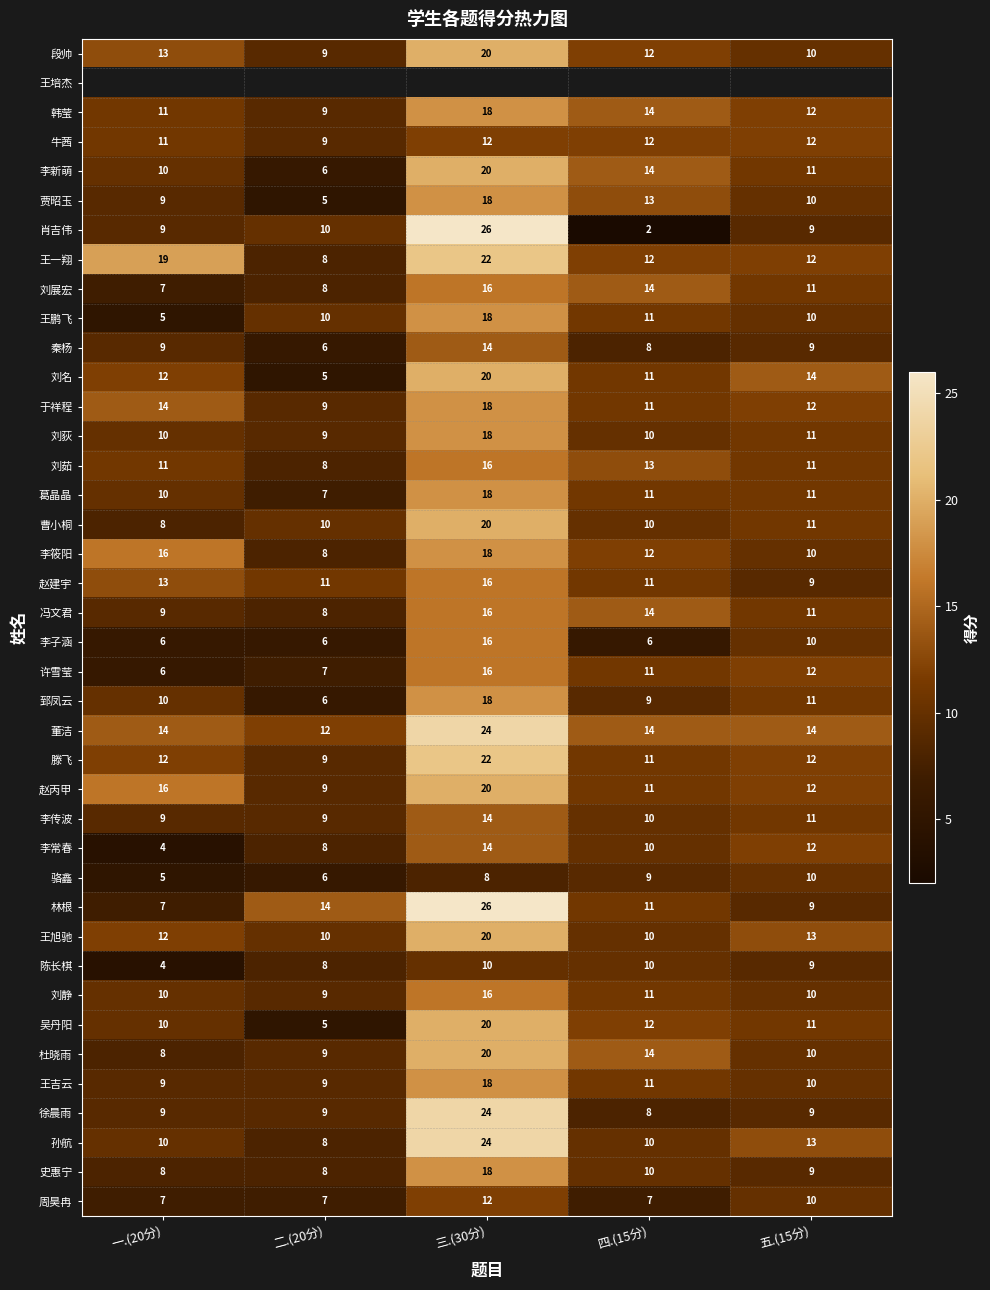

How many data points in 杜晓雨 are less than 10?

2